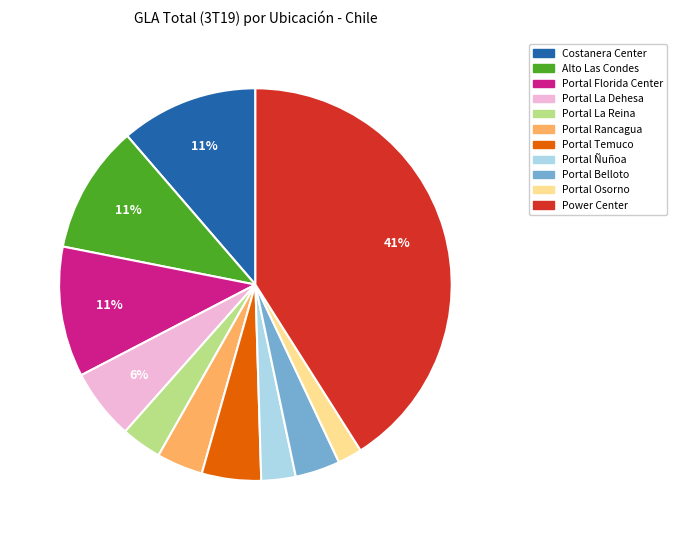

Approximately how many times larger is the value at Portal Florida Center compared to Portal La Dehesa?

1.8